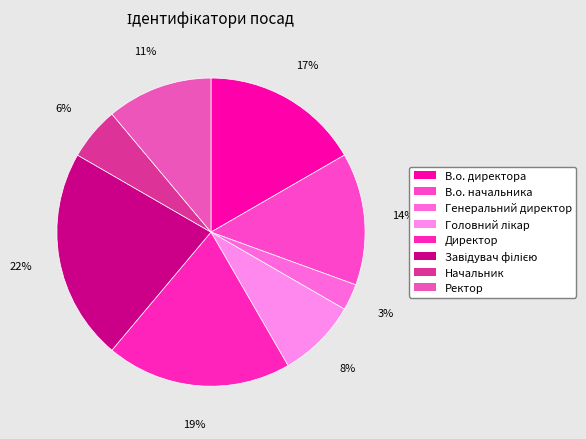

How many slices are in this pie chart?

8